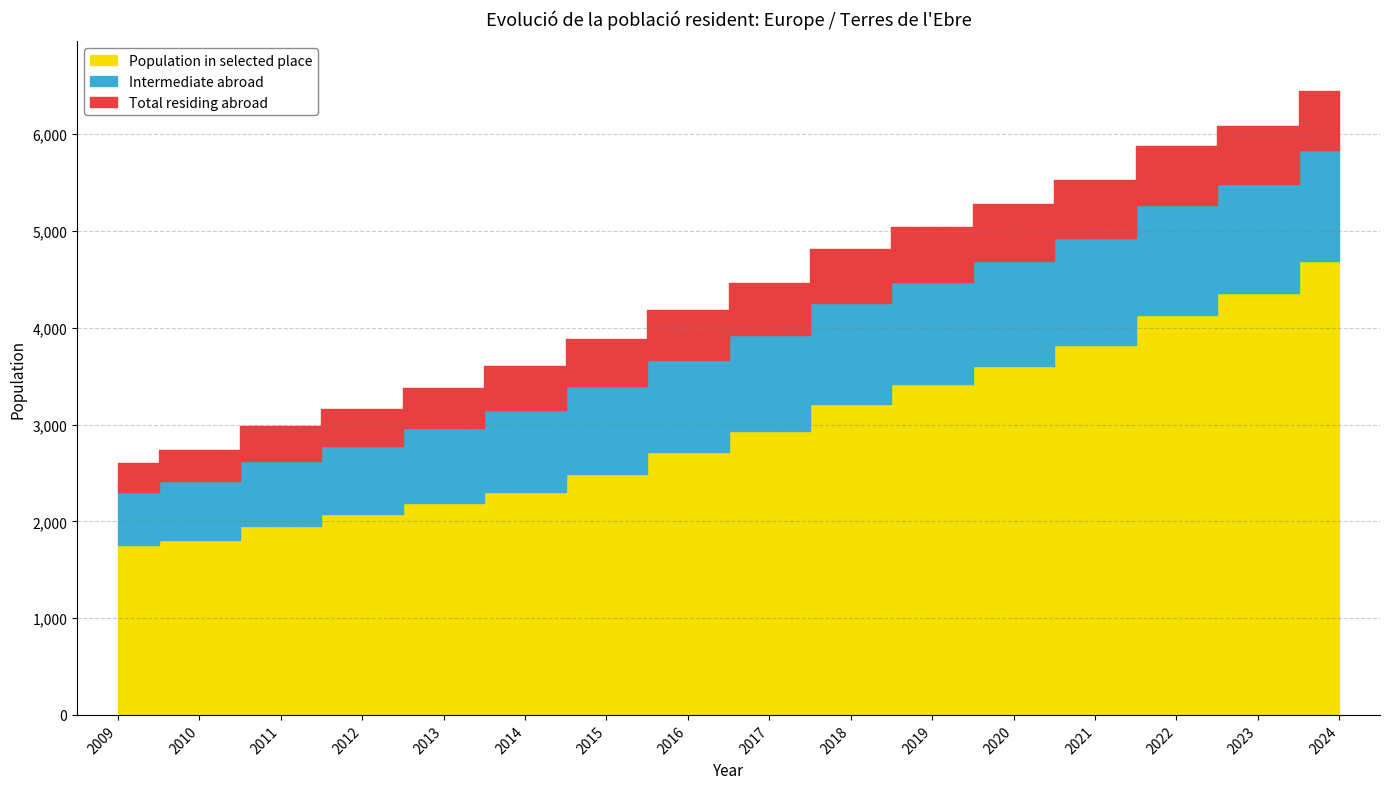

Reading left to right, extract all data points from this chart.

Population residing abroad: 2009=2602	2010=2736	2011=2980	2012=3164	2013=3376	2014=3605	2015=3881	2016=4179	2017=4462	2018=4813	2019=5040	2020=5278	2021=5521	2022=5876	2023=6083	2024=6443
Population in selected place: 2009=1758	2010=1810	2011=1955	2012=2073	2013=2187	2014=2303	2015=2492	2016=2712	2017=2932	2018=3213	2019=3415	2020=3600	2021=3824	2022=4129	2023=4363	2024=4694